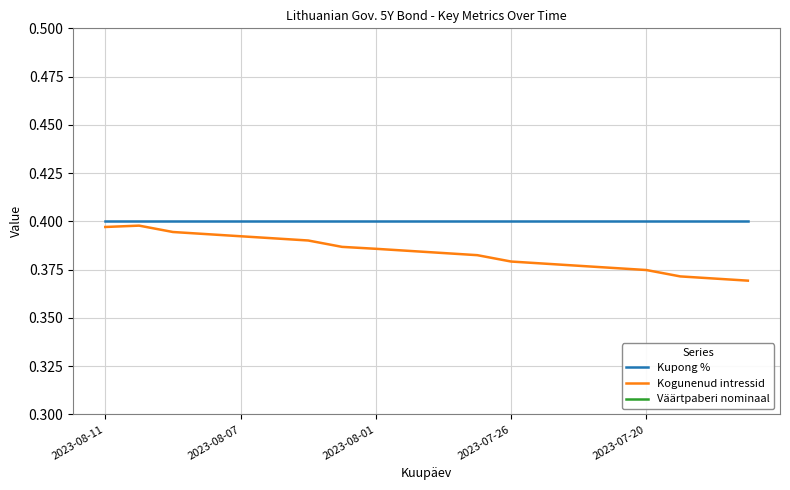

True or false: Kogunenud intressid and Väärtpaberi nominaal intersect in this chart.

False